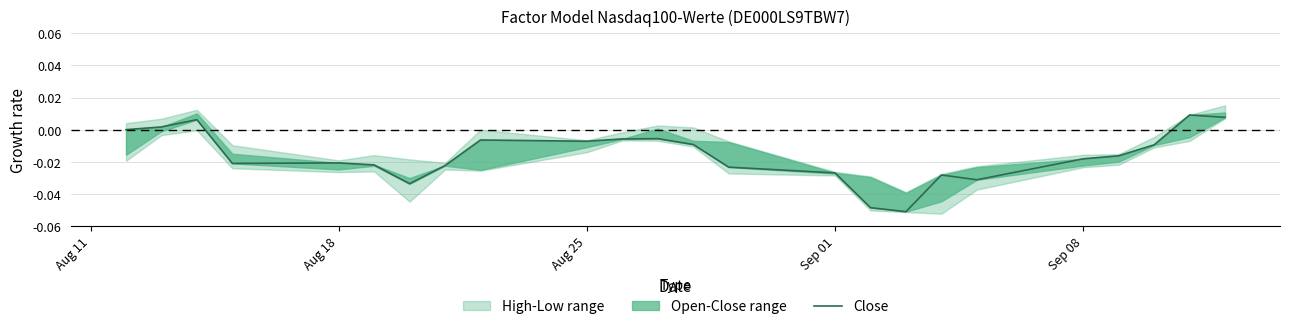

Reading left to right, what are all the values shown in this chart?

0.0	0.0	0.0	-0.0	-0.0	-0.0	-0.0	-0.0	-0.0	-0.0	-0.0	-0.0	-0.0	-0.0	-0.0	-0.0	-0.1	-0.0	-0.0	-0.0	-0.0	-0.0	0.0	0.0